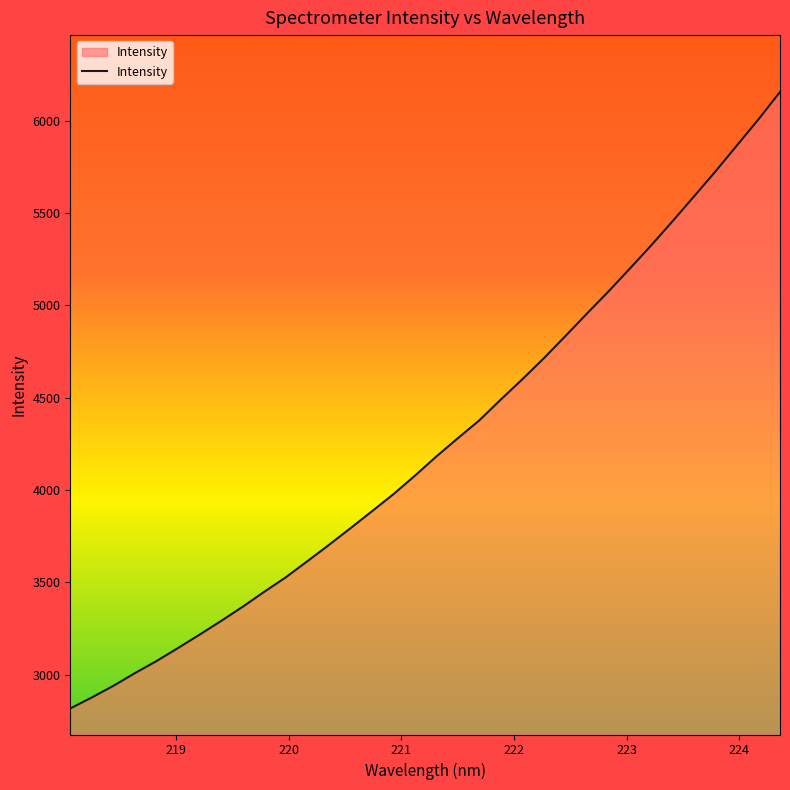

True or false: there are more than 0 points higher than both neighbors.

False